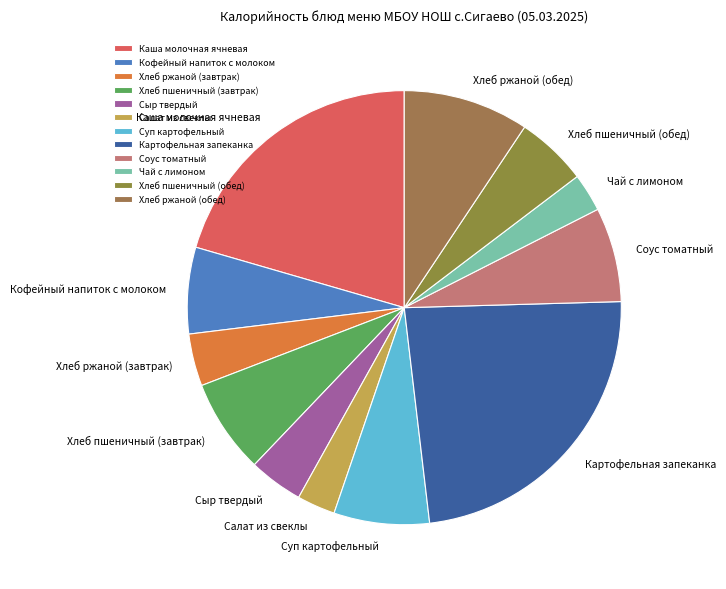

Is there any slice that represents more than half of the pie?

No